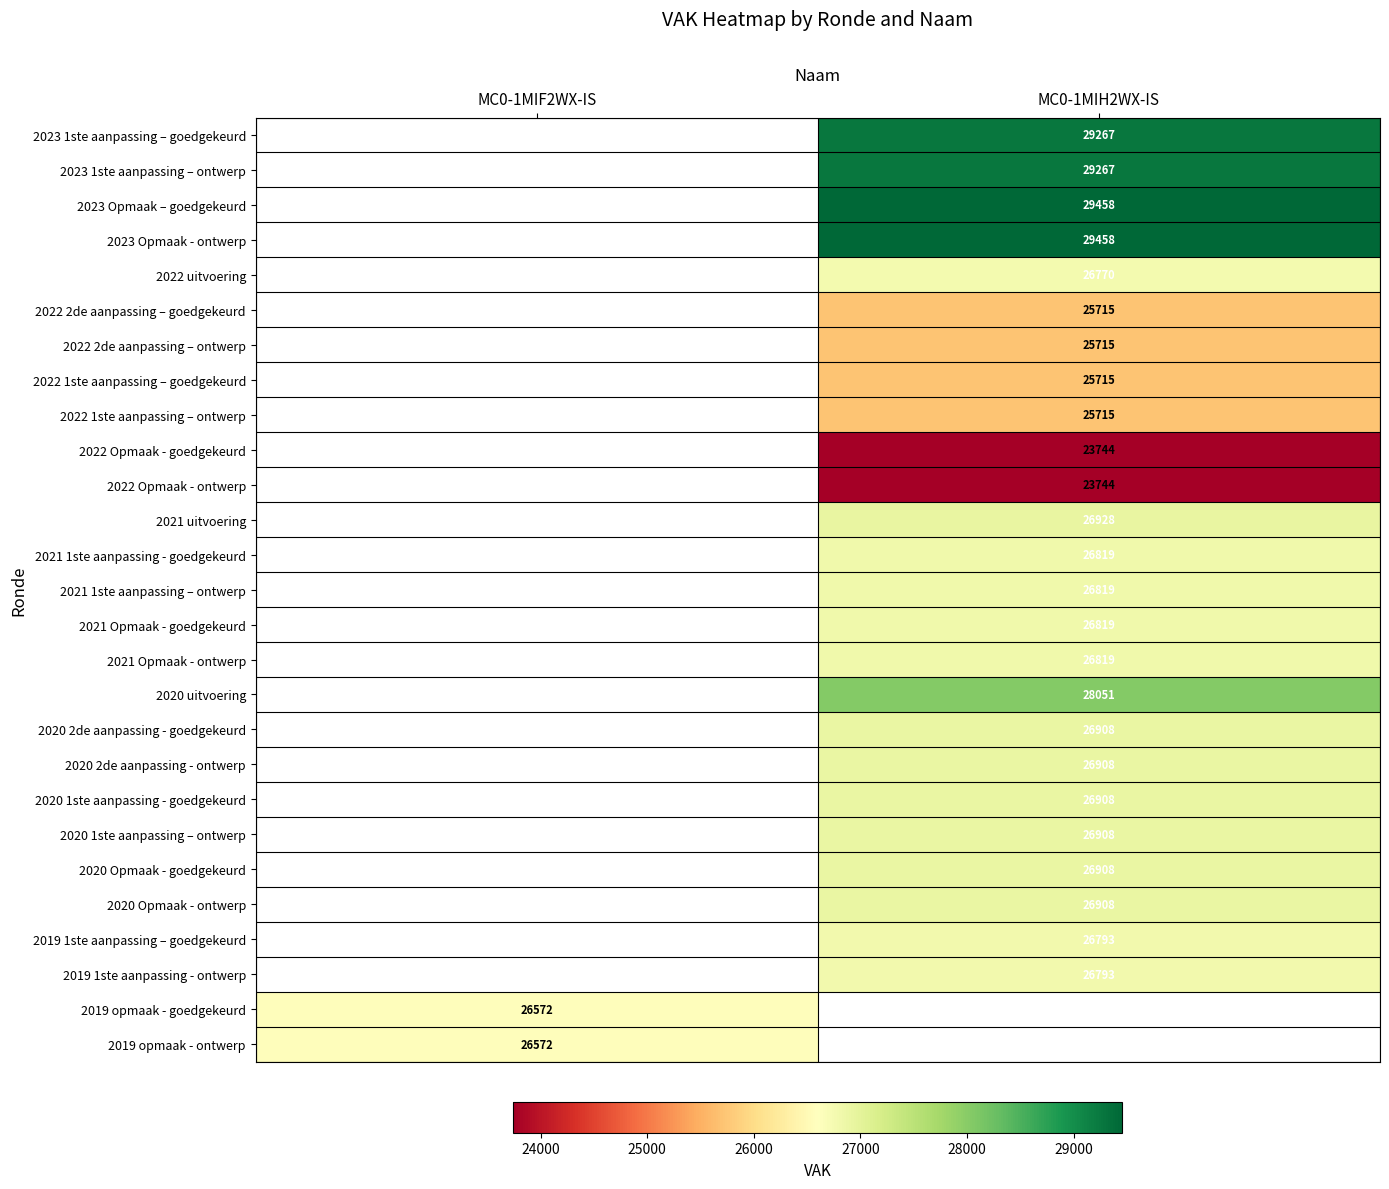

Is the value of 2022 2de aanpassing – ontwerp at MC0-1MIH2WX-IS greater than the value of 2023 Opmaak – goedgekeurd at MC0-1MIH2WX-IS?

No